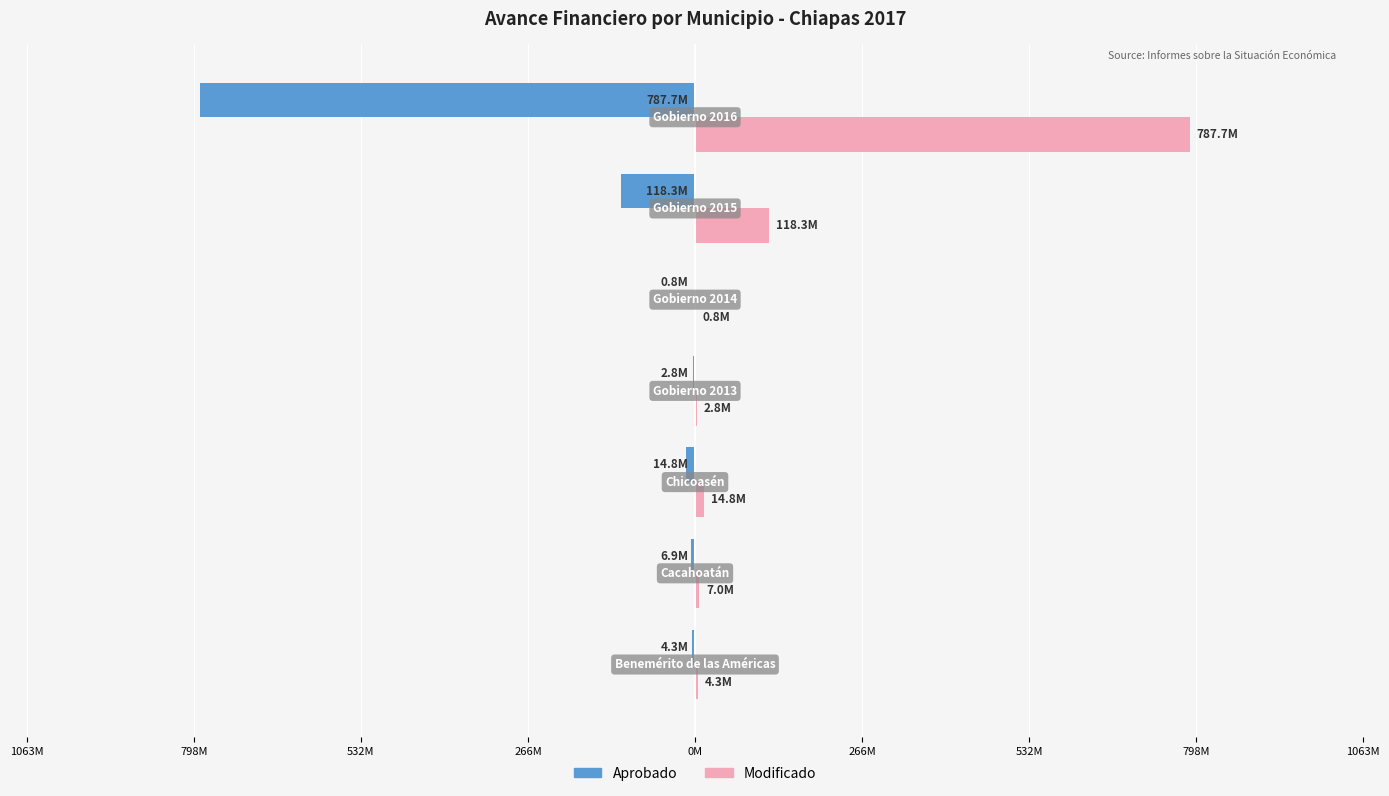

What are all the series names shown in the legend?

Aprobado, Modificado